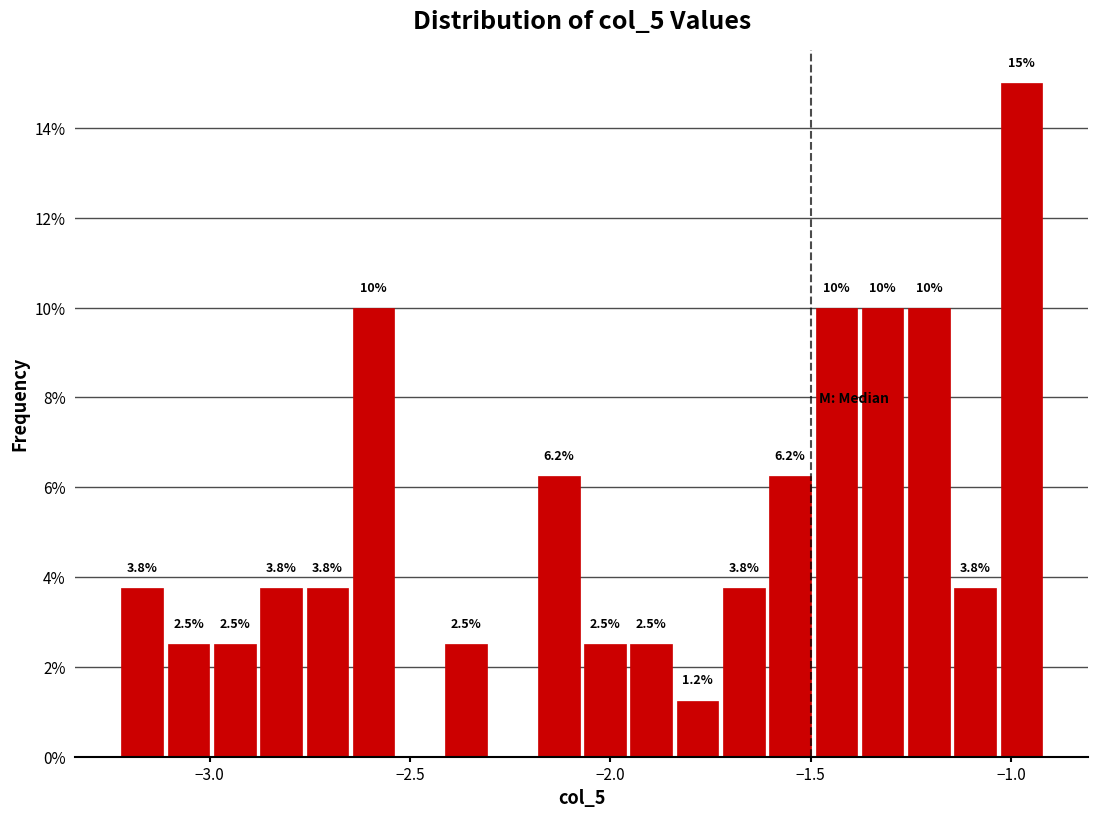

Read against the x-axis, roughly where is the centre of the tallest bar?

-0.95